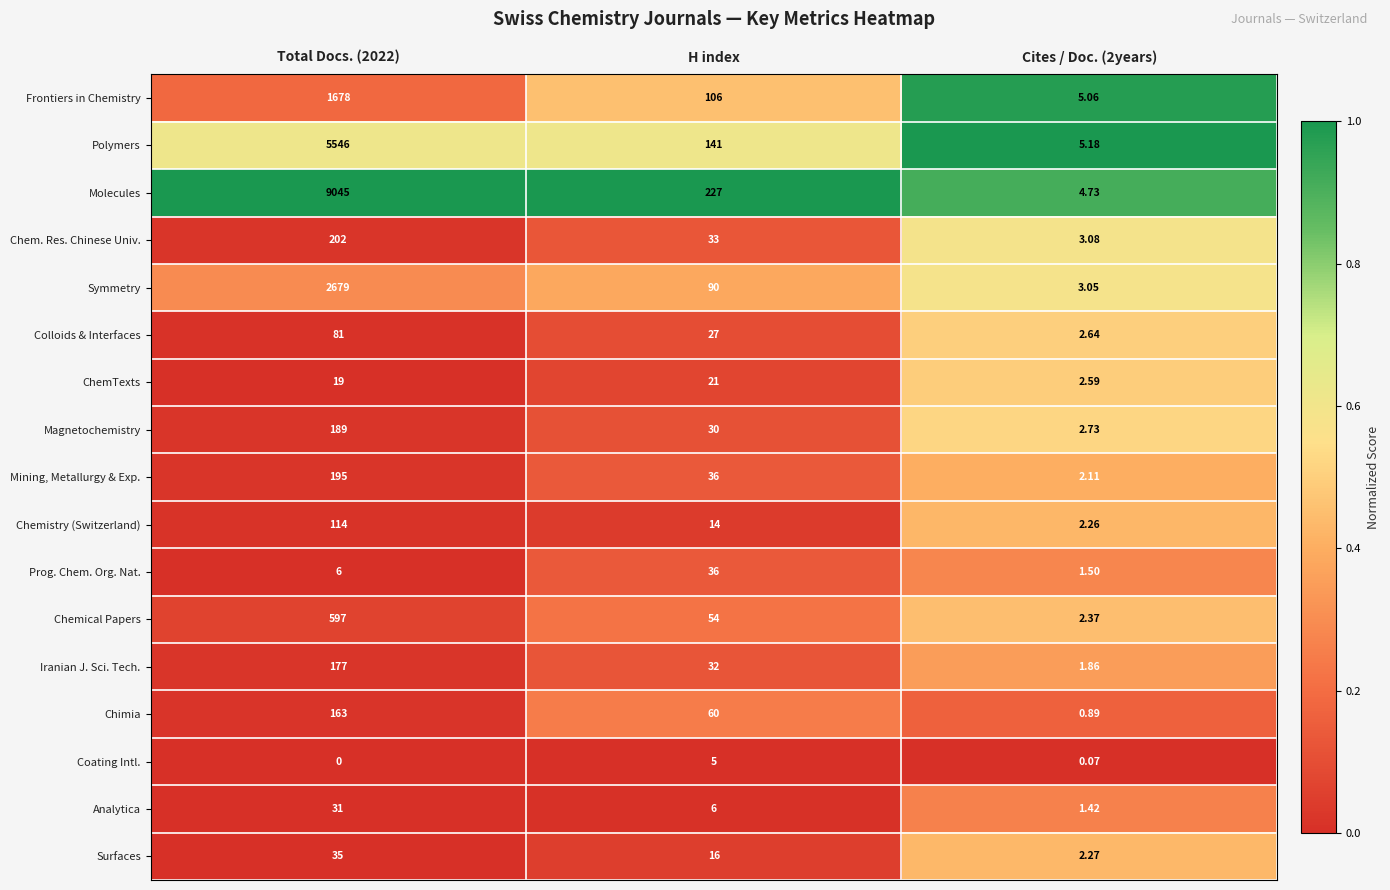

Between Total Docs. (2022) and H index, which series saw the biggest shift?

Molecules